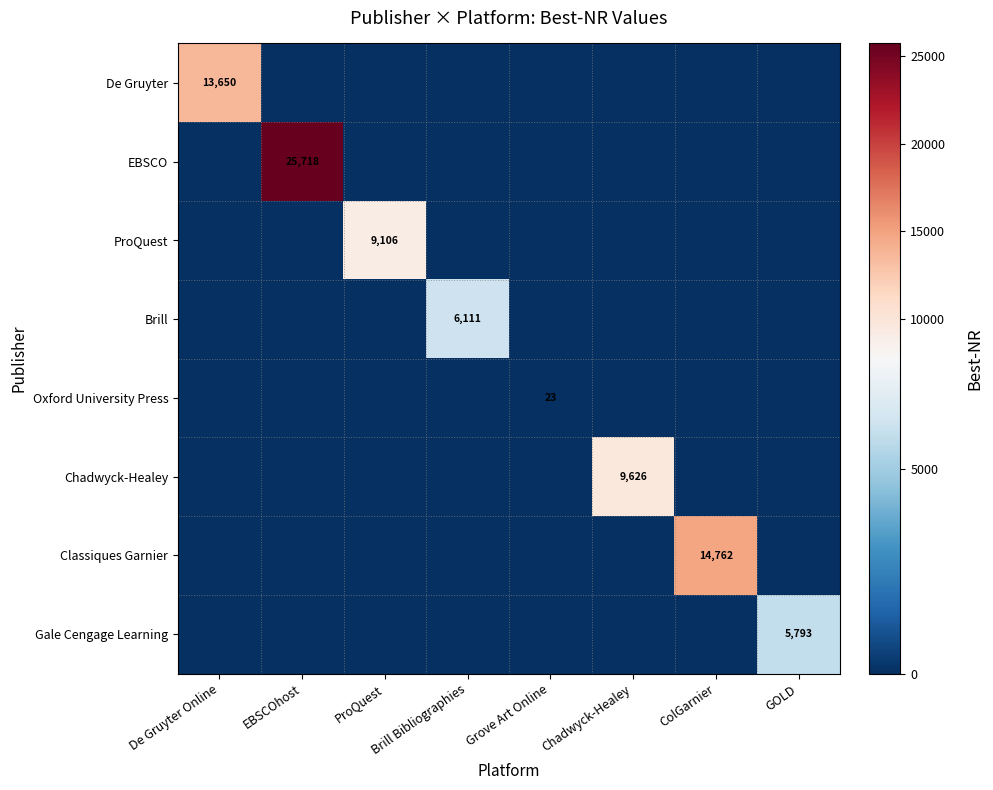

What is the maximum value for ProQuest?

9106